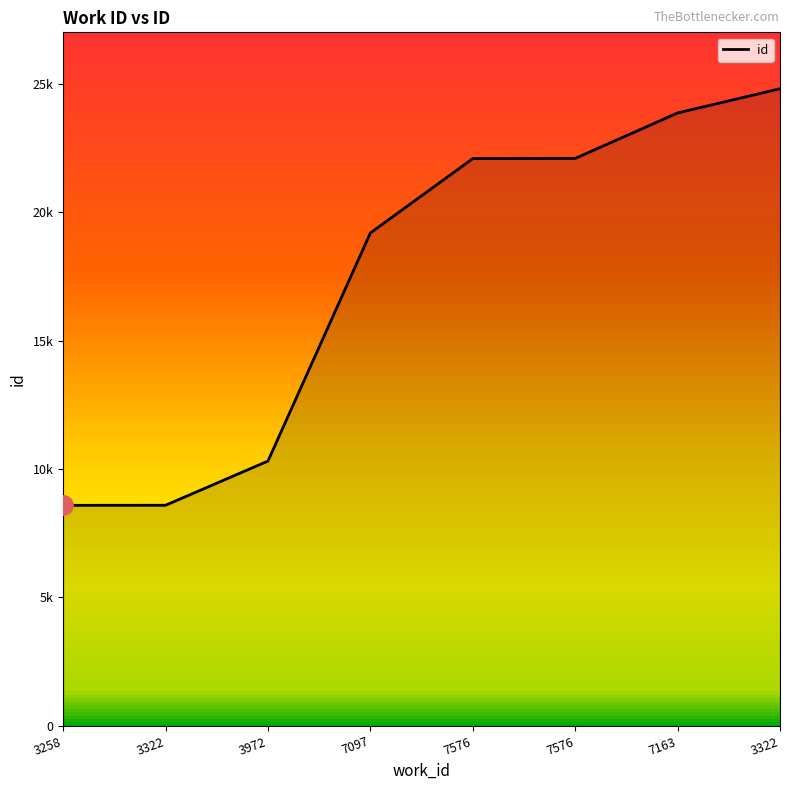

What is the smallest value displayed?

8587